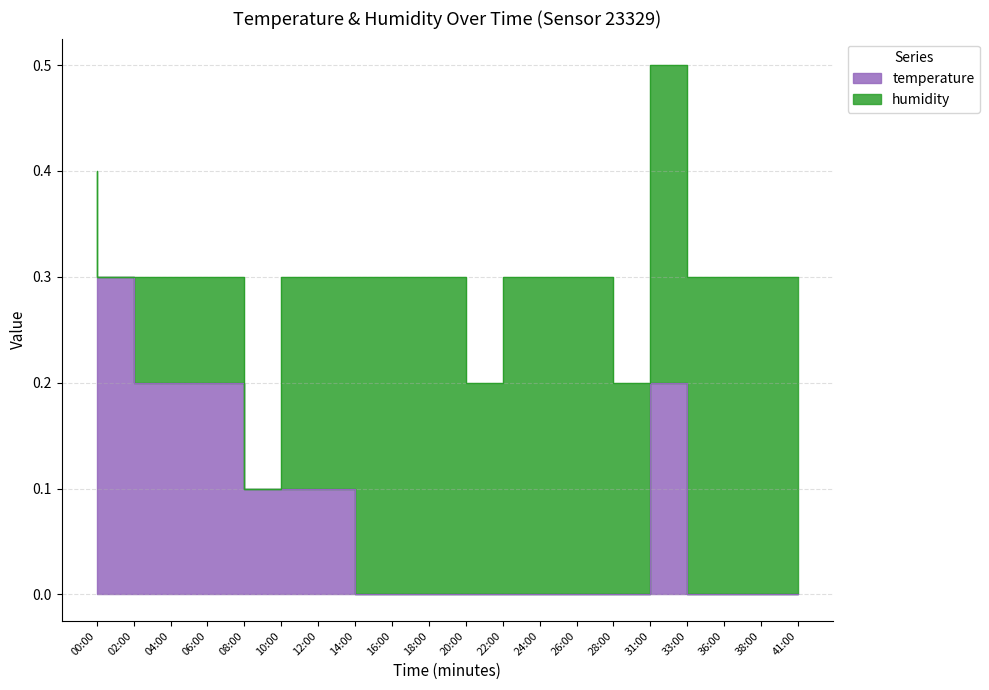

The chart shows a value of 0.3 at 06:00. True or false?

False